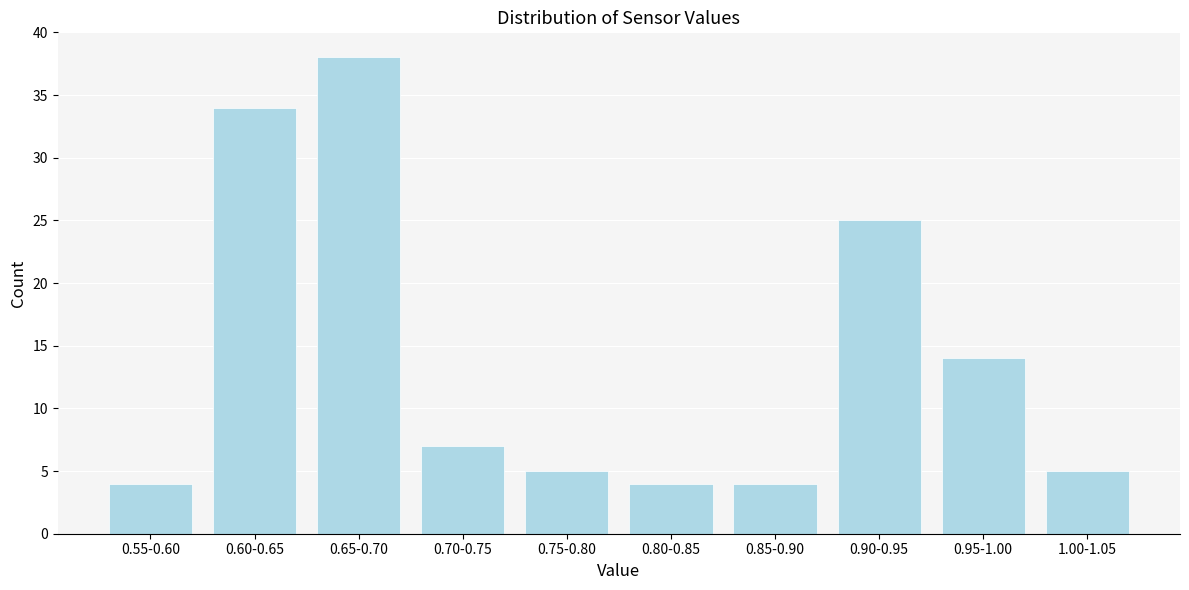

Reading right to left, what are all the values shown in this chart?

5	14	25	4	4	5	7	38	34	4